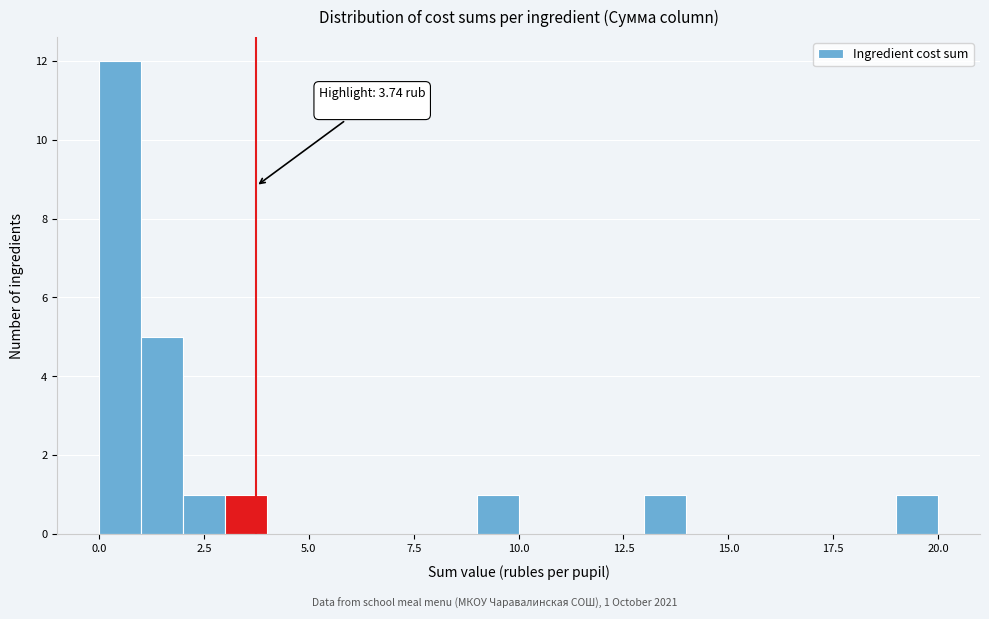

Read against the x-axis, roughly where is the centre of the tallest bar?

0.5